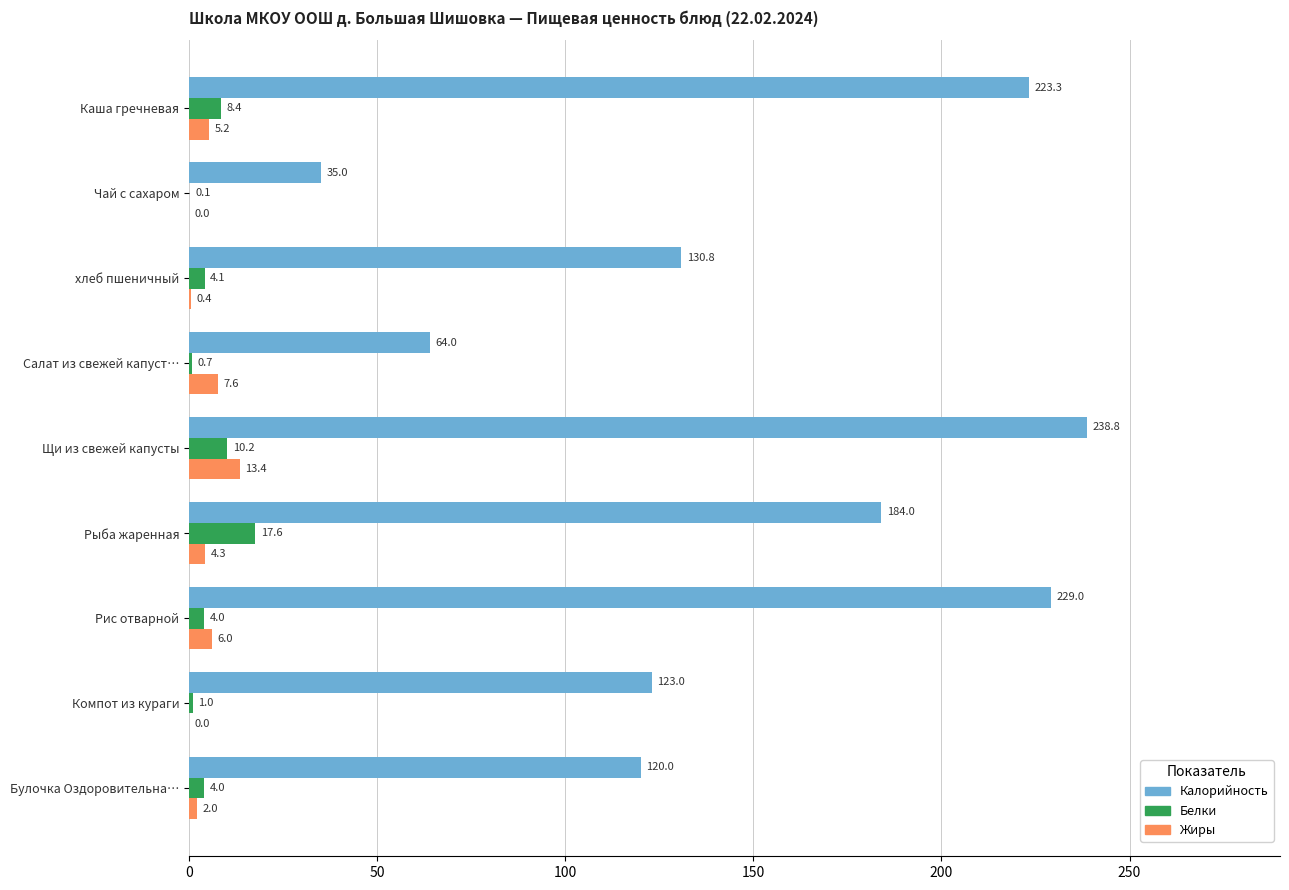

What are all the series names shown in the legend?

Калорийность, Белки, Жиры